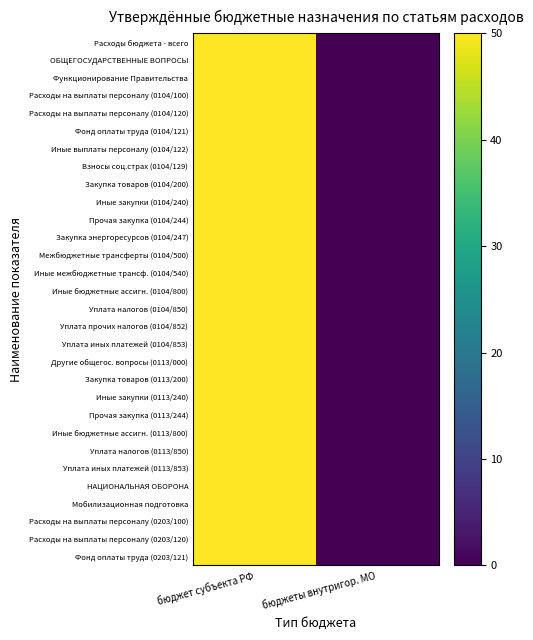

At бюджеты внутригор. МО, list the series in order from largest to smallest.

Расходы бюджета - всего, ОБЩЕГОСУДАРСТВЕННЫЕ ВОПРОСЫ, Функционирование Правительства, Расходы на выплаты персоналу (0104/100), Расходы на выплаты персоналу (0104/120), Фонд оплаты труда (0104/121), Иные выплаты персоналу (0104/122), Взносы соц.страх (0104/129), Закупка товаров (0104/200), Иные закупки (0104/240), Прочая закупка (0104/244), Закупка энергоресурсов (0104/247), Межбюджетные трансферты (0104/500), Иные межбюджетные трансф. (0104/540), Иные бюджетные ассигн. (0104/800), Уплата налогов (0104/850), Уплата прочих налогов (0104/852), Уплата иных платежей (0104/853), Другие общегос. вопросы (0113/000), Закупка товаров (0113/200), Иные закупки (0113/240), Прочая закупка (0113/244), Иные бюджетные ассигн. (0113/800), Уплата налогов (0113/850), Уплата иных платежей (0113/853), НАЦИОНАЛЬНАЯ ОБОРОНА, Мобилизационная подготовка, Расходы на выплаты персоналу (0203/100), Расходы на выплаты персоналу (0203/120), Фонд оплаты труда (0203/121)